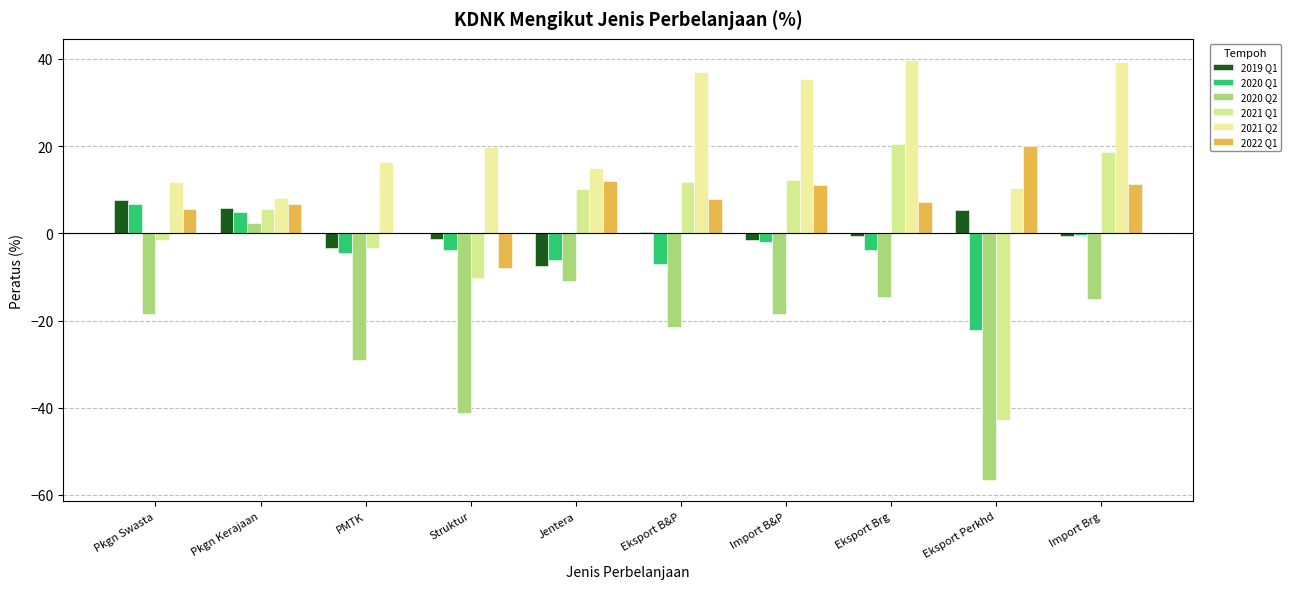

Which series changed the most between Eksport B&P and Eksport Brg?

2021 Q1